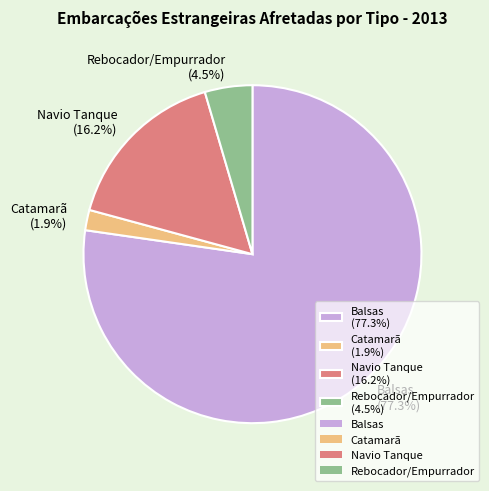

Which slice represents more than half of the pie?

Balsas